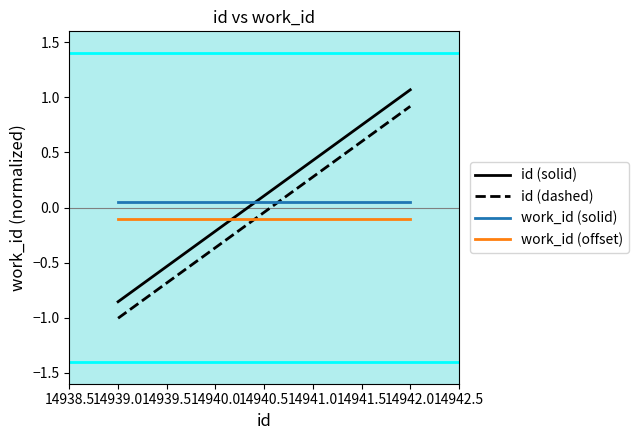

What is the difference between the maximum and minimum values in the id (dashed) series?

1.9